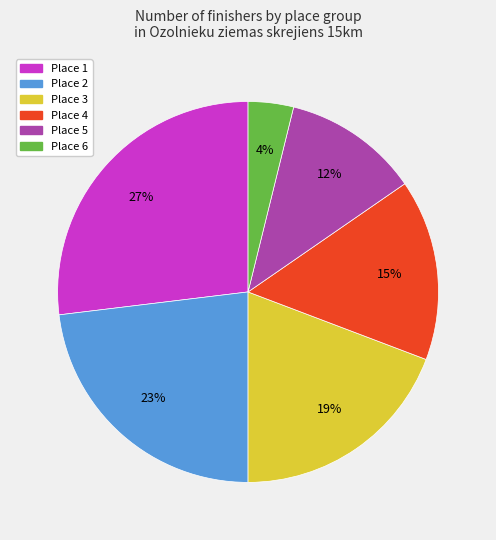

To the nearest percent, what percentage of the pie is Place 1?

27%